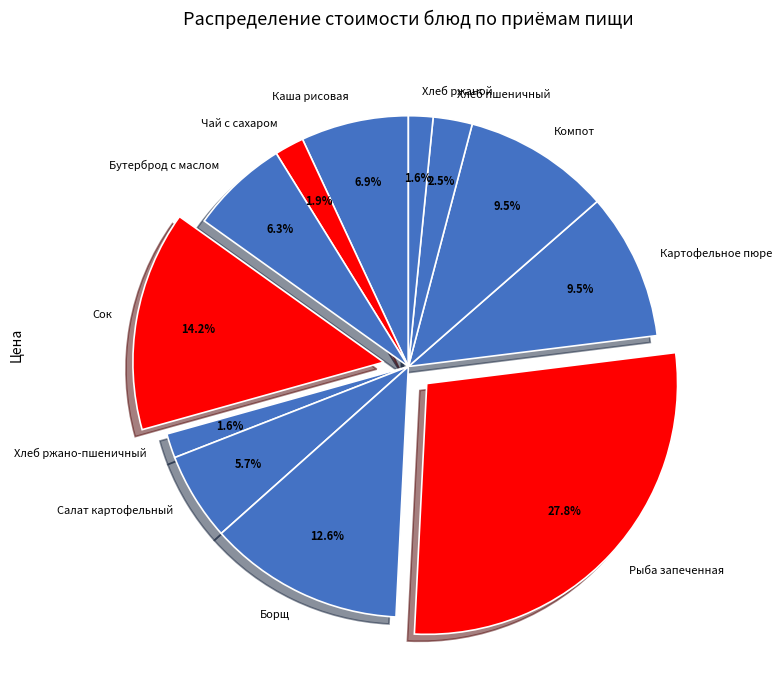

Which category has the biggest portion of the pie?

Рыба запеченная